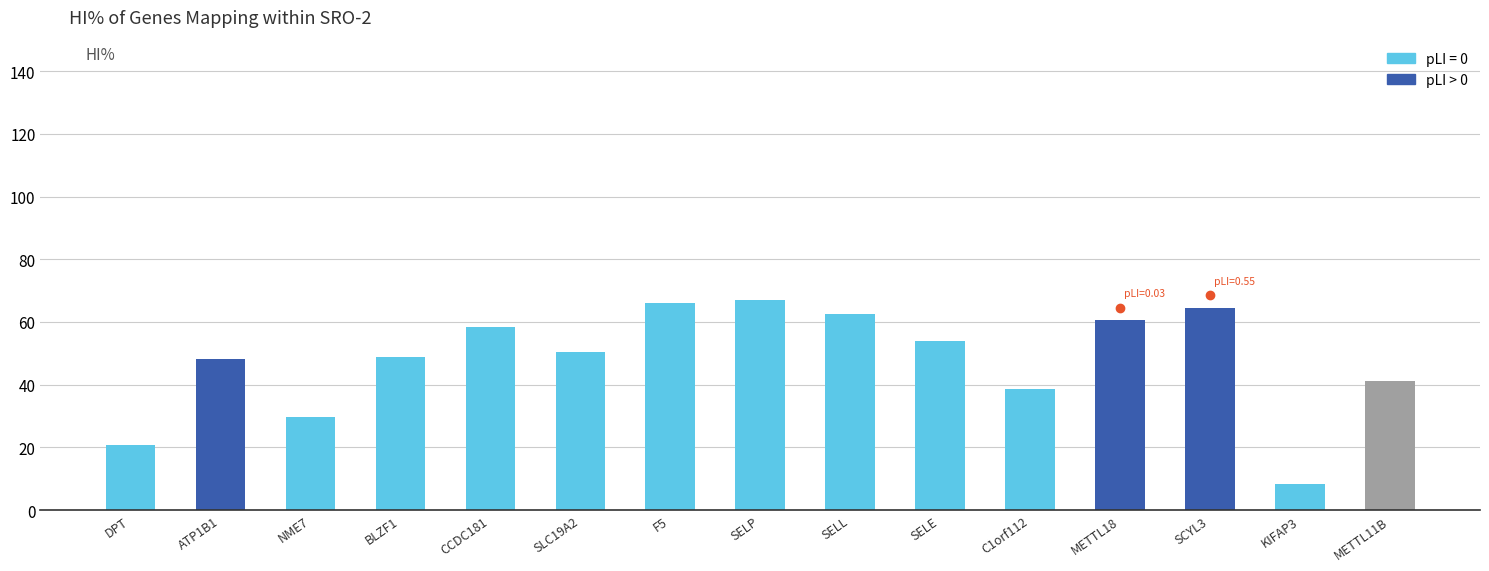

What is the smallest value displayed?

8.3